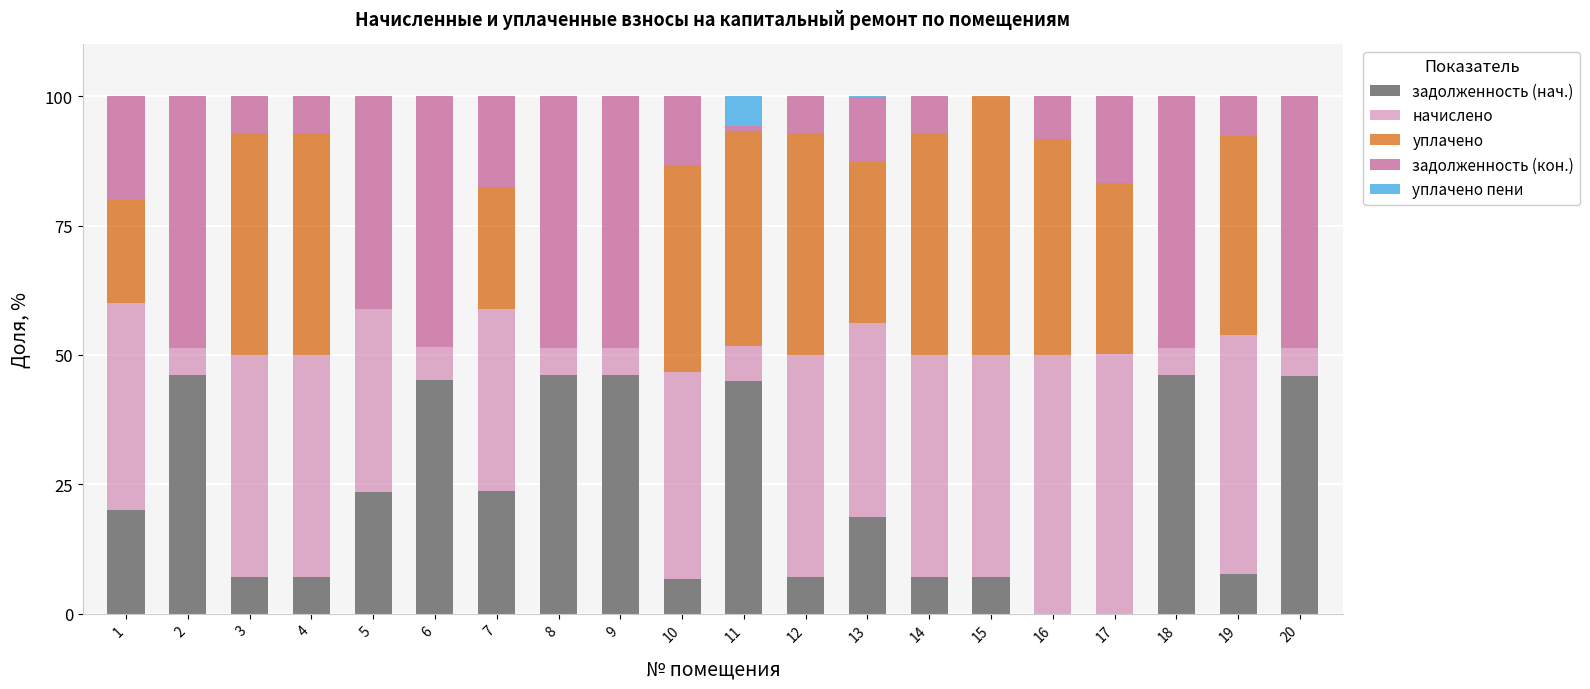

Are the bars horizontal?

No